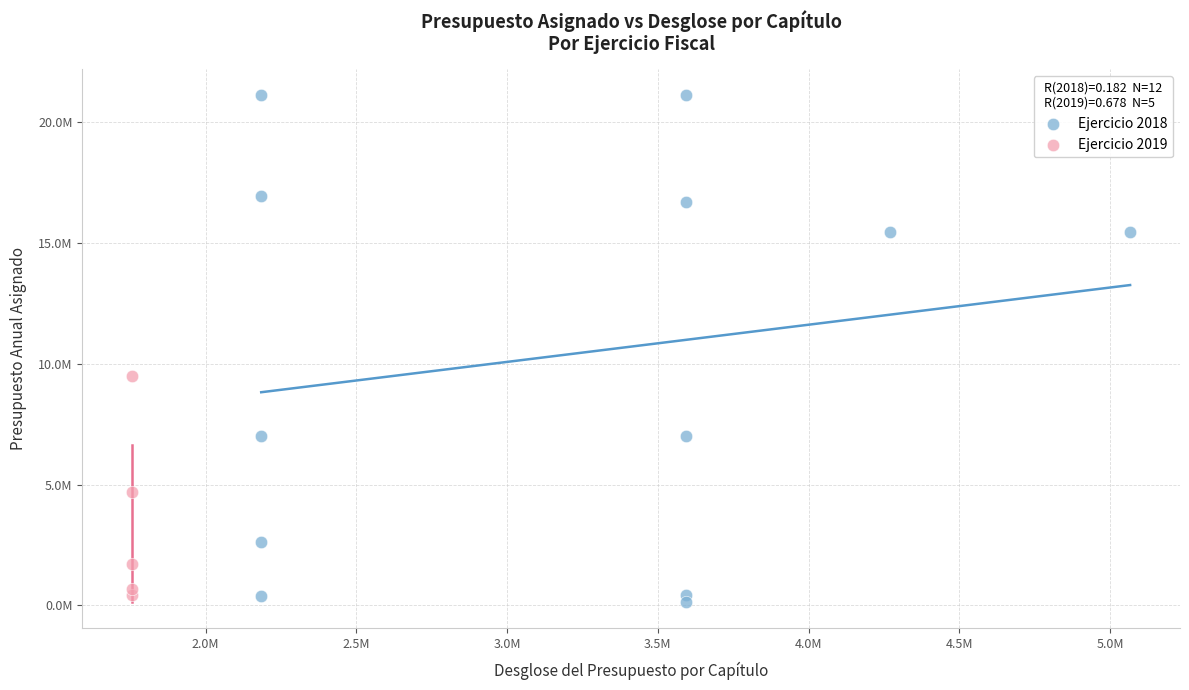

What are all the series names shown in the legend?

Ejercicio 2018, Ejercicio 2019